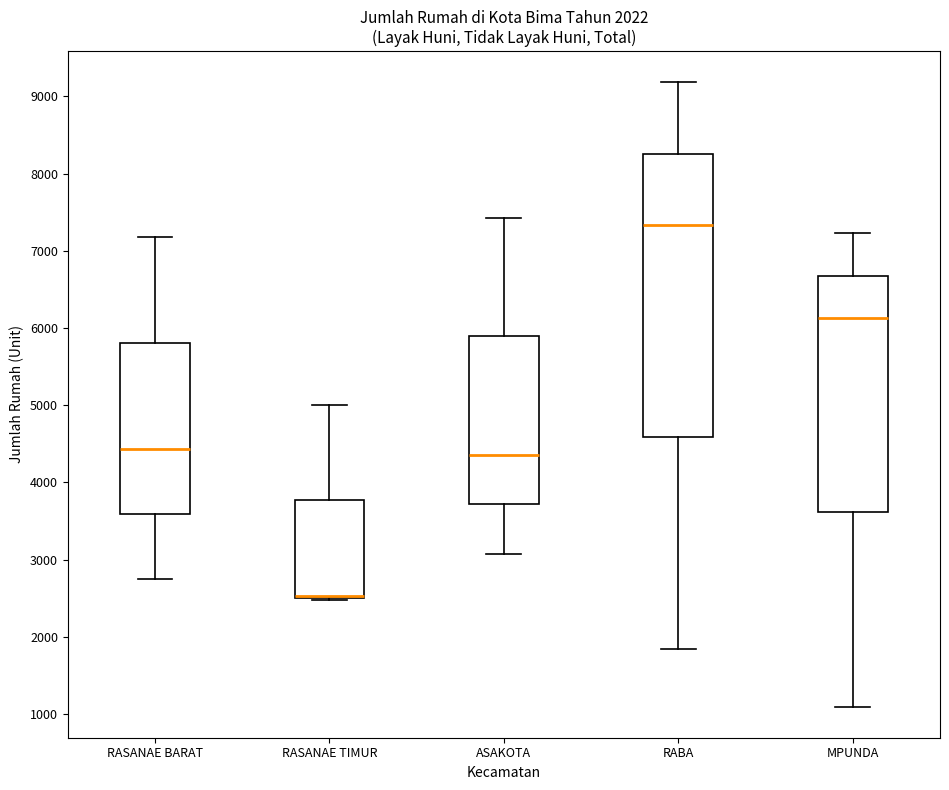

Comparing the boxes themselves (not the whiskers), which one is the tallest?

RABA